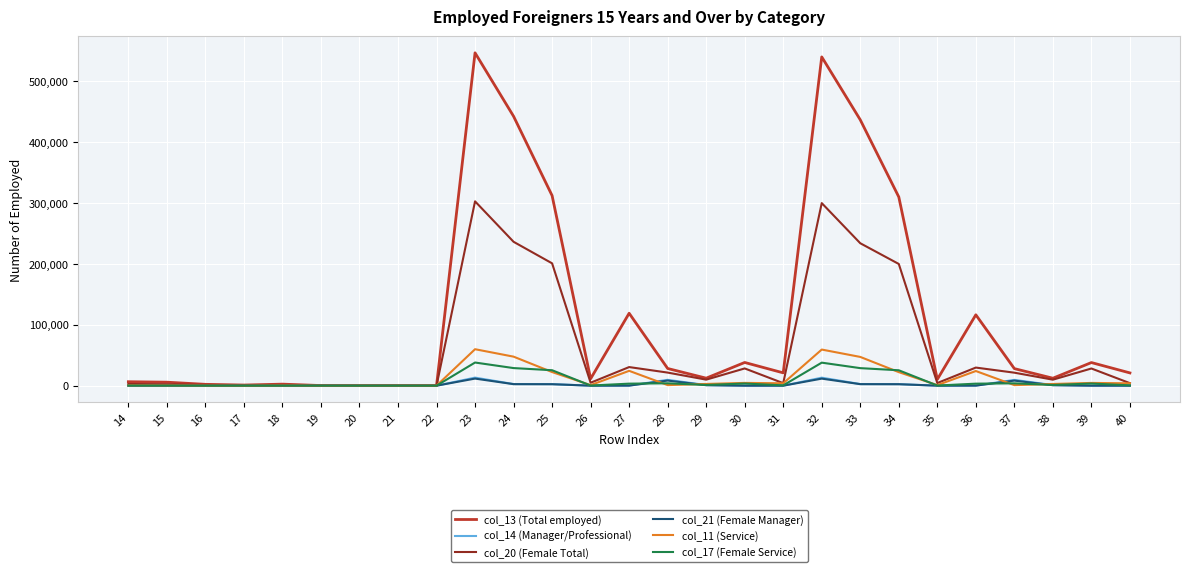

What is the greatest value displayed?

546363